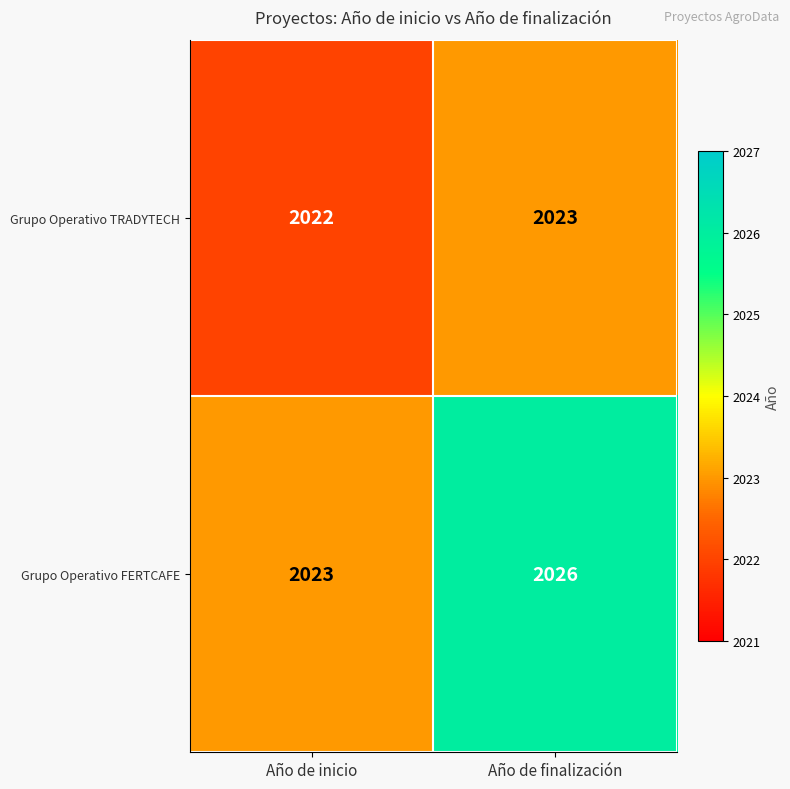

Which series has the widest spread of values?

Grupo Operativo FERTCAFE